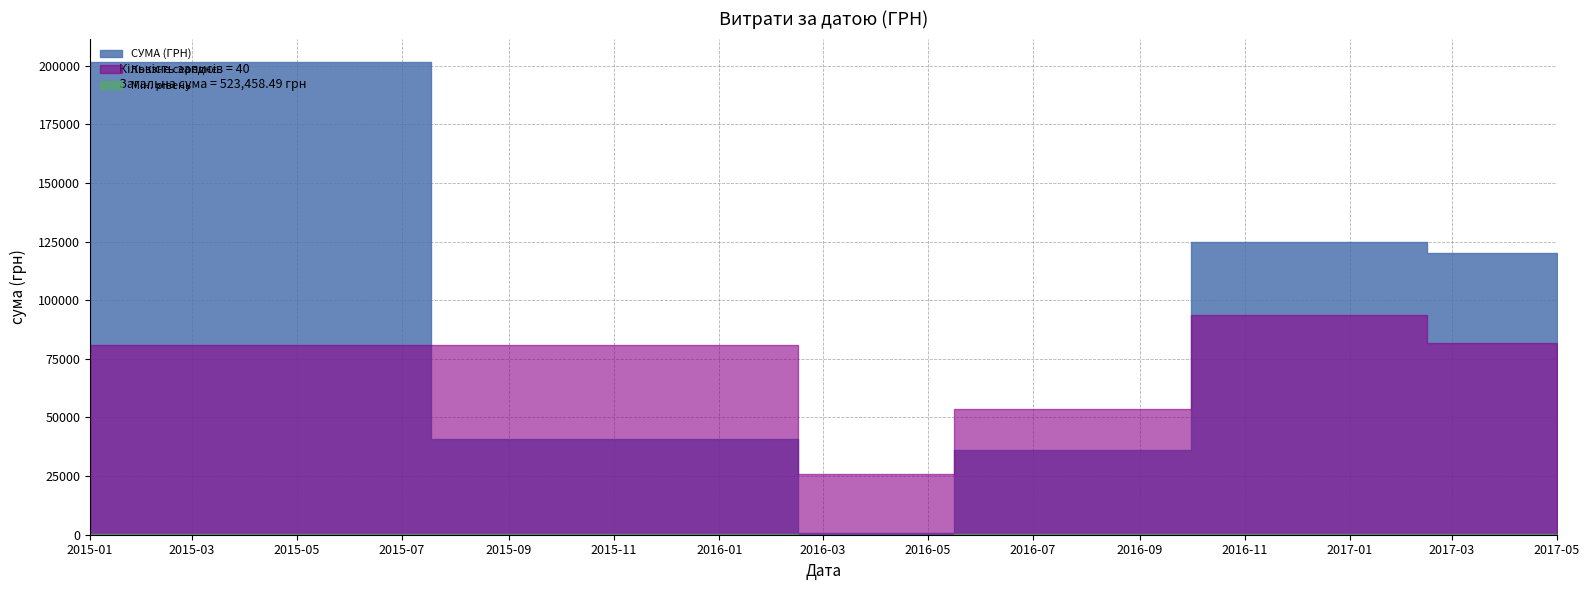

What is the difference between the maximum and minimum values?

119962.5